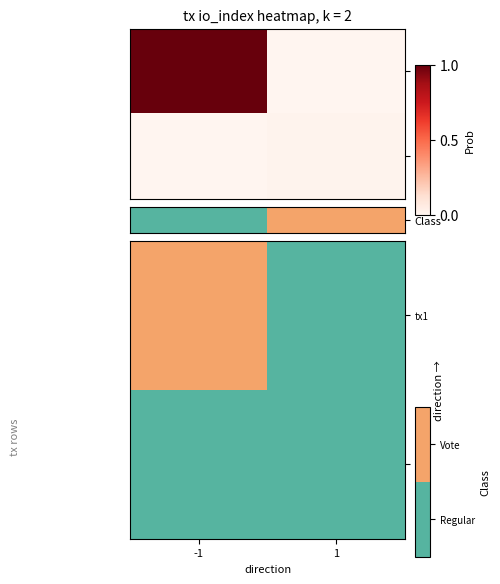

The value of tx2 at 1 is 0.0. True or false?

True